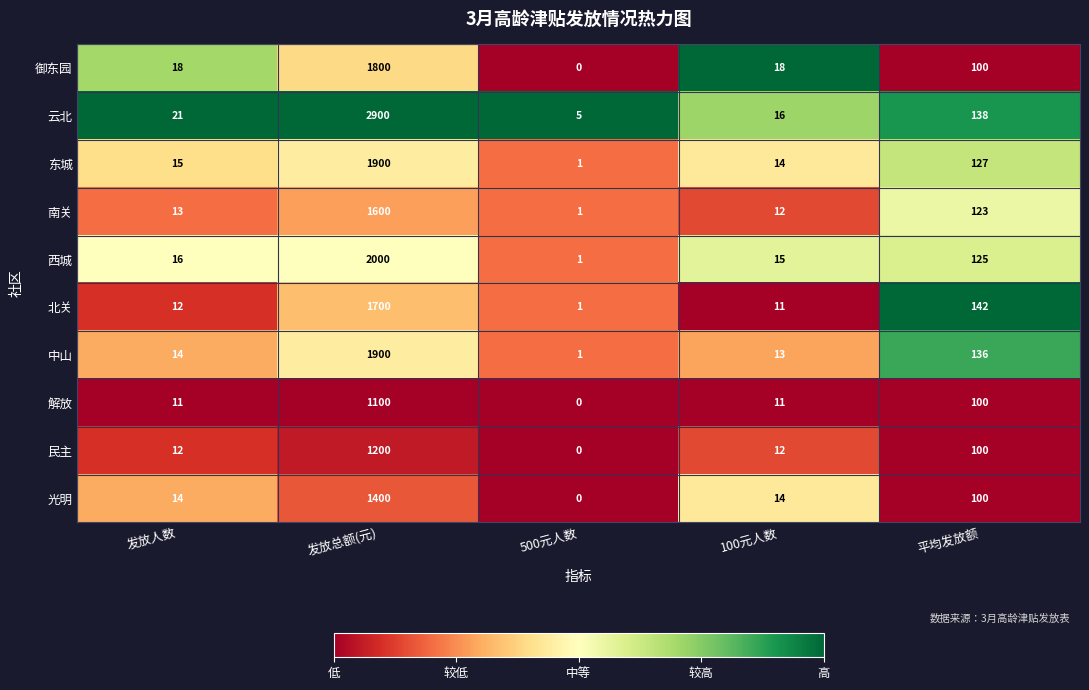

Is it true that 北关 equals 1 at 500元人数?

True